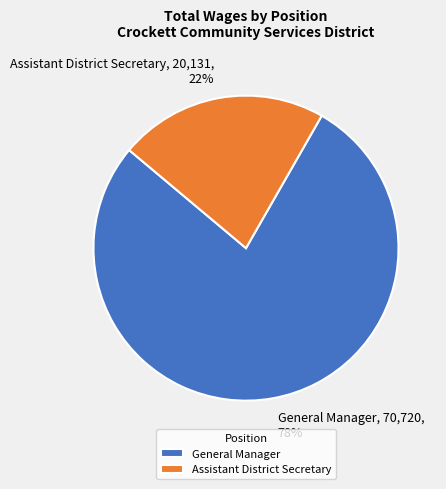

To the nearest percent, what is the average slice percentage?

50%